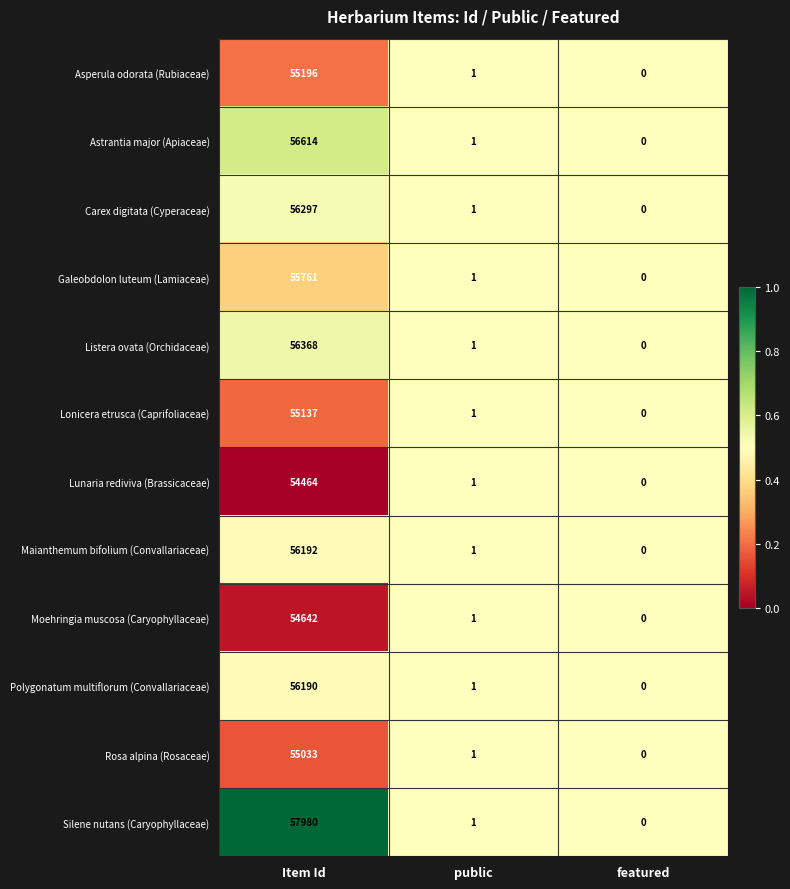

What is the difference between the highest and lowest values at Item Id?

3516